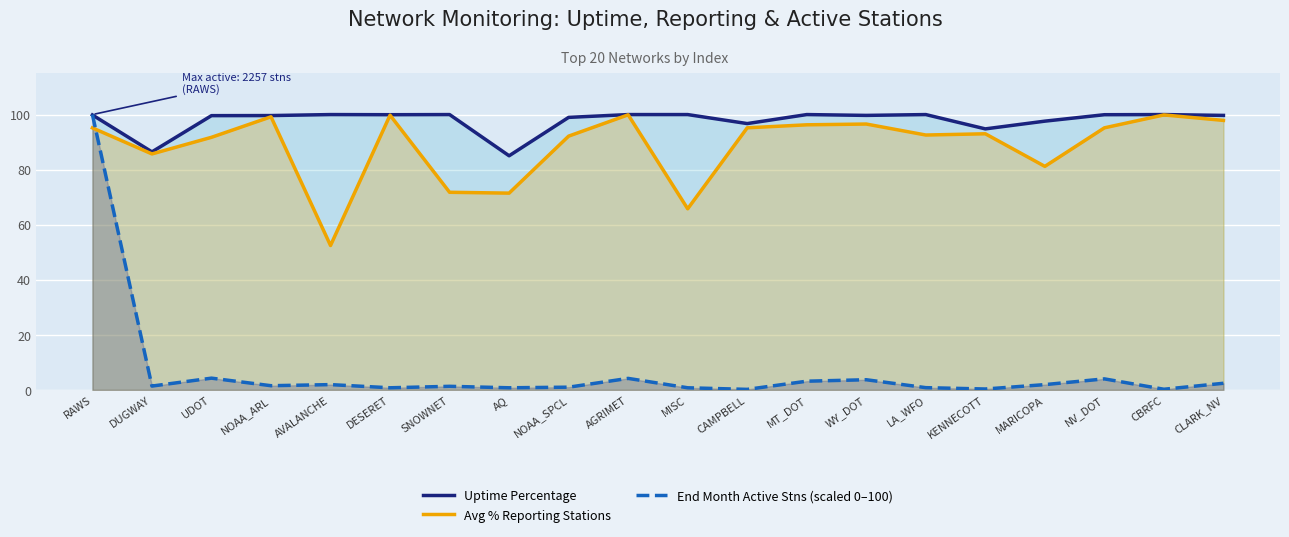

What position from the right is DESERET?

15